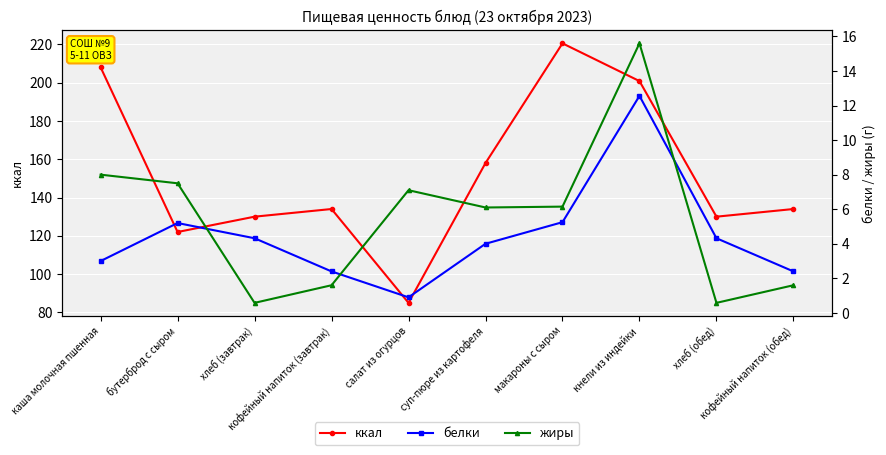

Reading left to right, list all the values displayed in this chart.

ккал: 208.0	122.0	130.0	134.0	85.0	158.0	220.5	200.8	130.0	134.0
белки: 3.0	5.2	4.3	2.4	0.9	4.0	5.2	12.6	4.3	2.4
жиры: 8.0	7.5	0.6	1.6	7.1	6.1	6.2	15.6	0.6	1.6